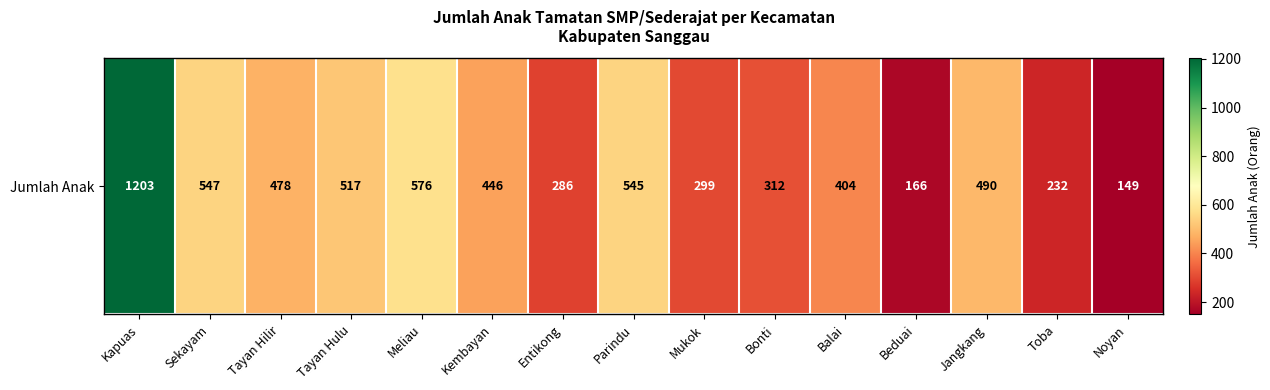

What is the difference between the maximum and second lowest values?

1037